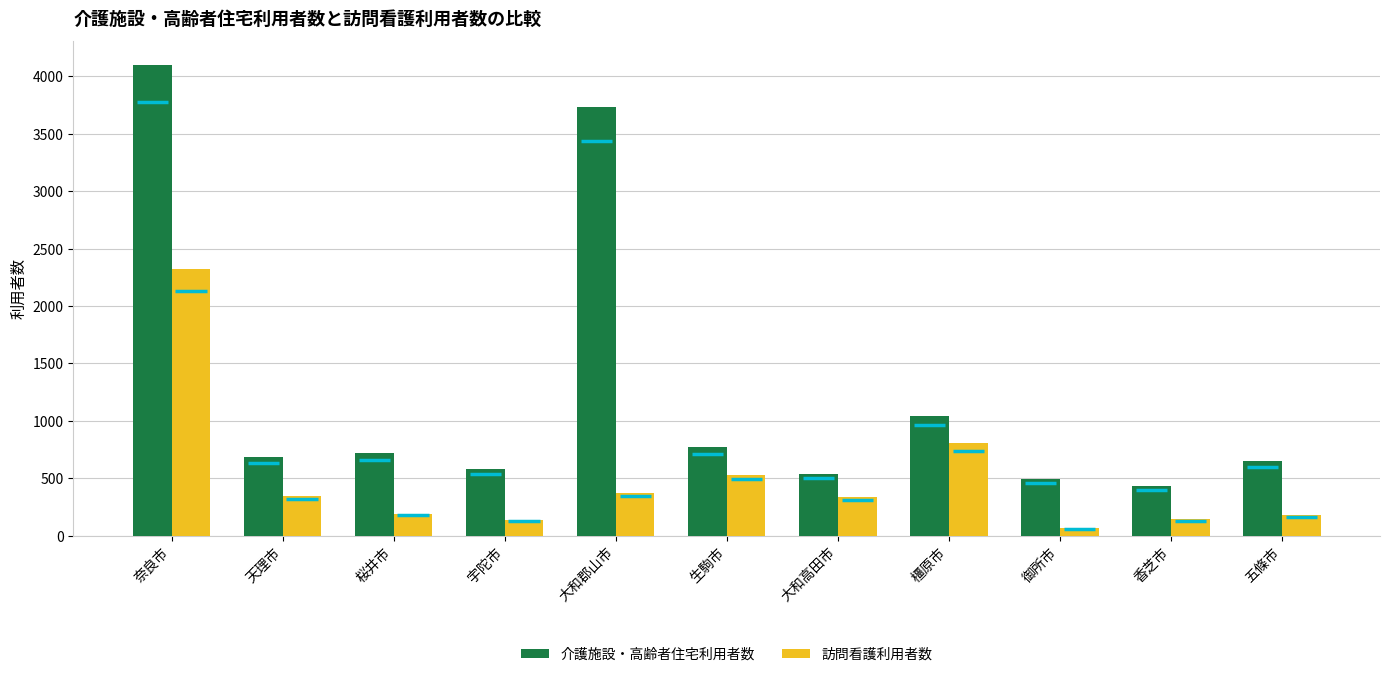

Which series has the largest total across all categories?

介護施設・高齢者住宅利用者数